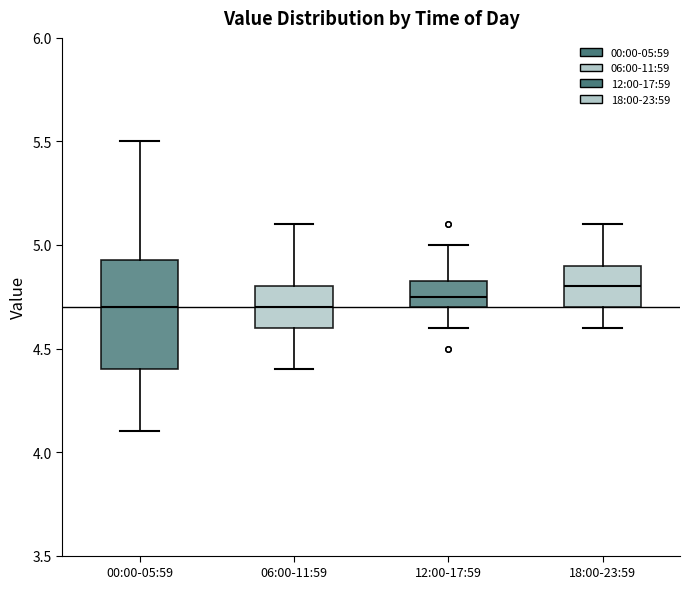

Reading left to right, transcribe this box plot: for each box, give where its median line is, the range the box spans, and where its two whiskers end, as read against the y-axis. The values are not printed on the chart, so give them approximately, as read against the axis.

00:00-05:59: median 4.70, box 4.40 to 4.95, whiskers 4.10 to 5.50
06:00-11:59: median 4.70, box 4.60 to 4.80, whiskers 4.40 to 5.10
12:00-17:59: median 4.75, box 4.70 to 4.85, whiskers 4.60 to 5.00
18:00-23:59: median 4.80, box 4.70 to 4.90, whiskers 4.60 to 5.10